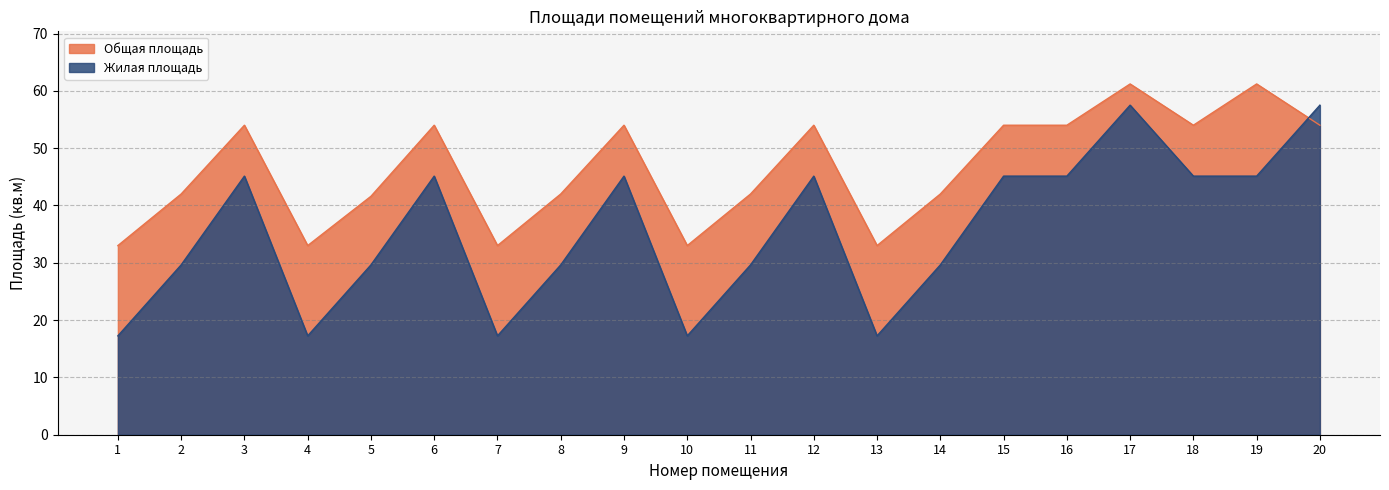

At which category is the sum across all series the highest?

17